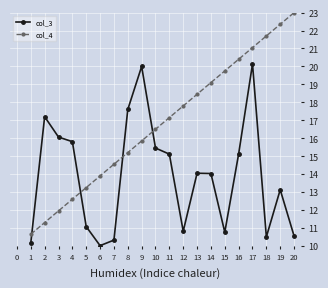

Where is the first local minimum for col_3?

6